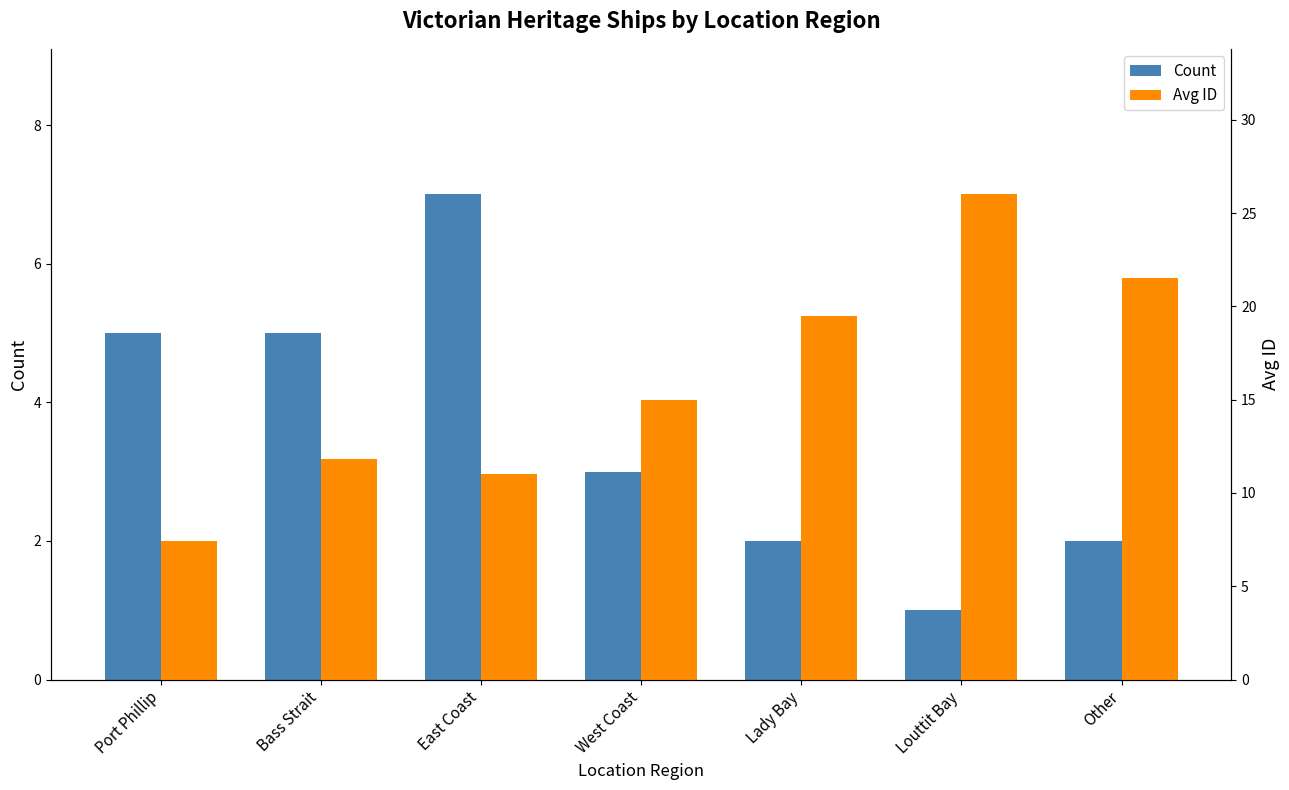

At which category is the sum across all series the highest?

Louttit Bay